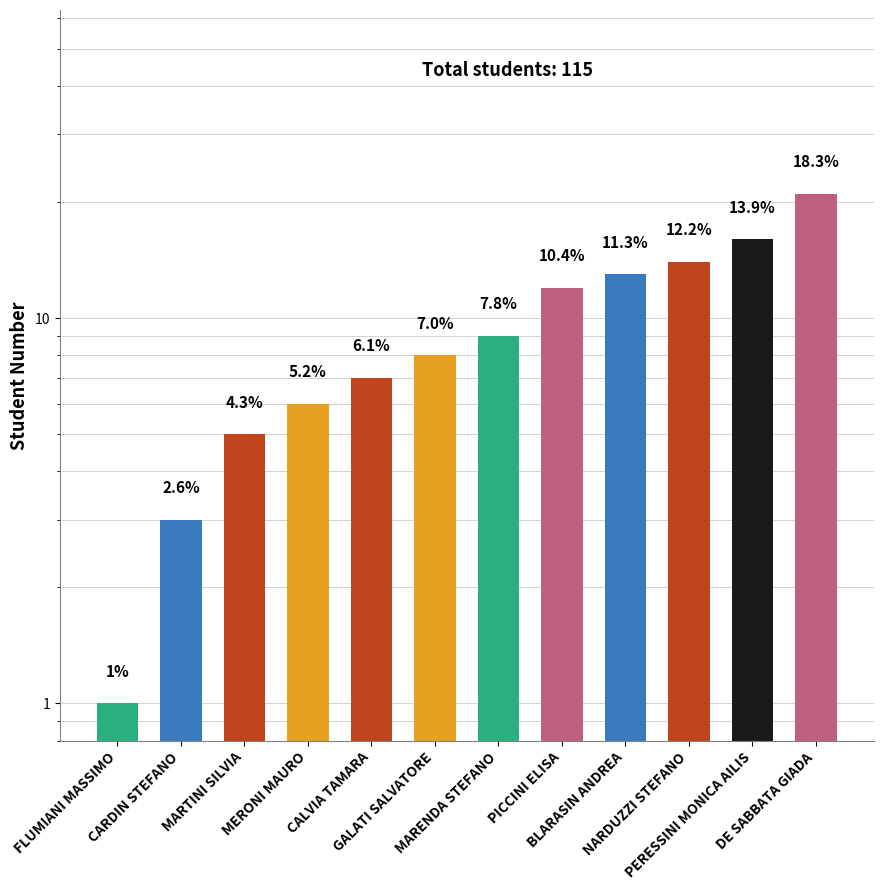

How many data points are less than 9?

6